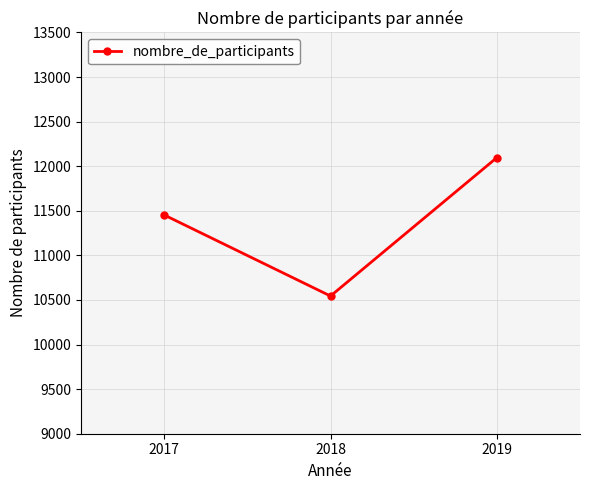

What is the change in value from 2017 to 2018?

-909